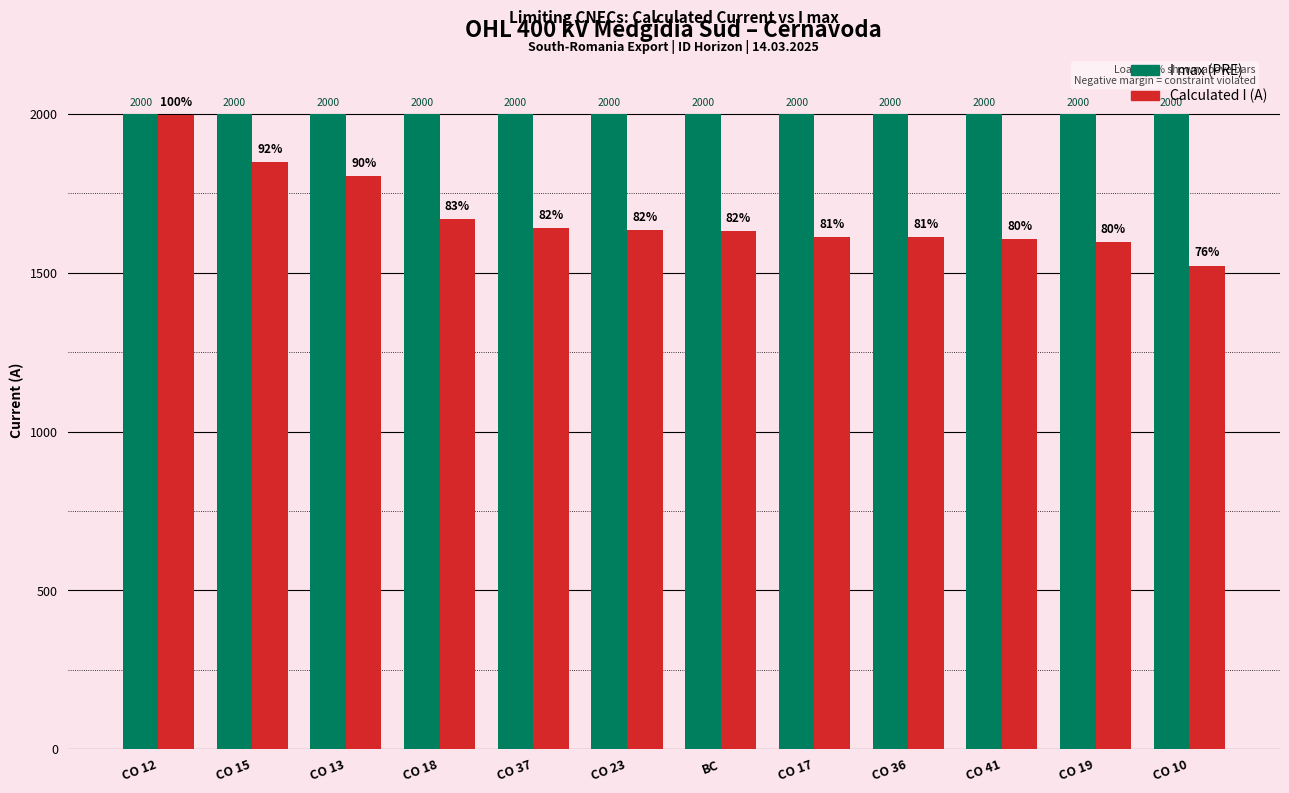

What is the label of the 1st bar from the right?

CO 10